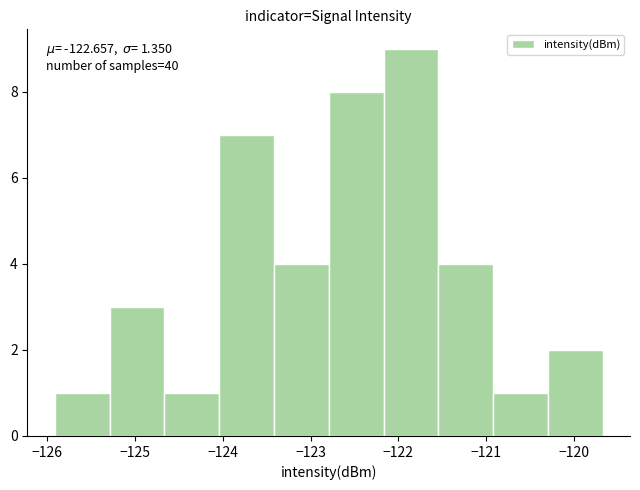

Over which range of the x-axis is the bar tallest?

-122.2 to -121.5